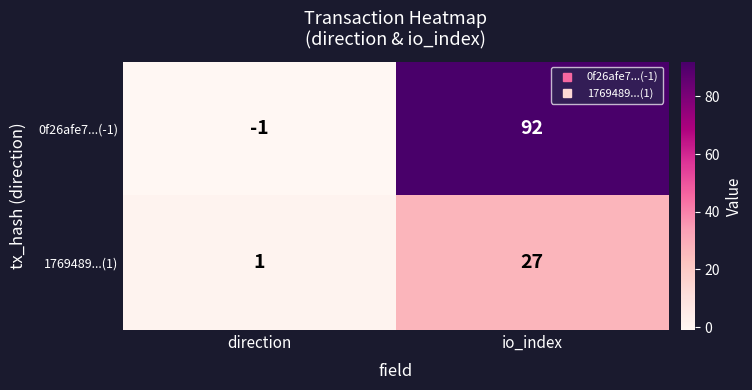

The value of 1769489...(1) at io_index is 48. True or false?

False